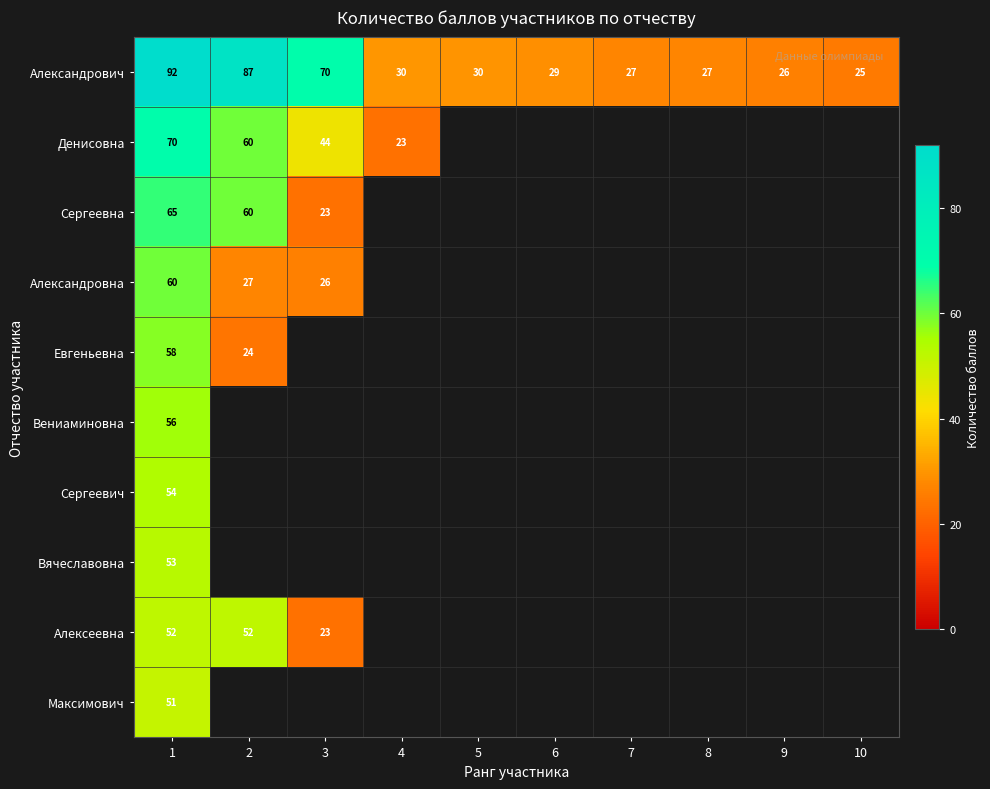

True or false: Сергеевна has a value of 60 at 2.

True